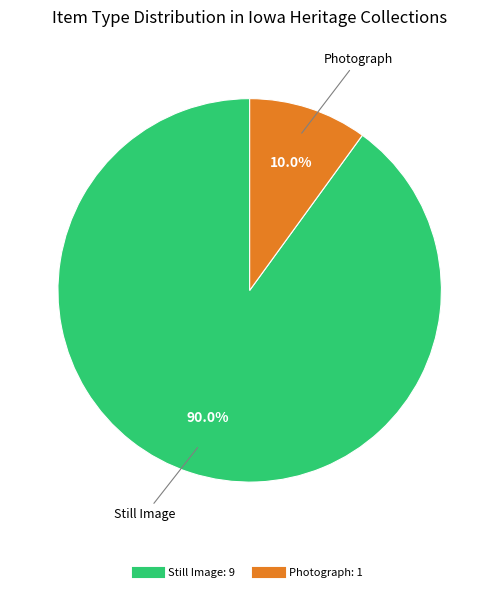

Does any single category account for the majority?

Yes